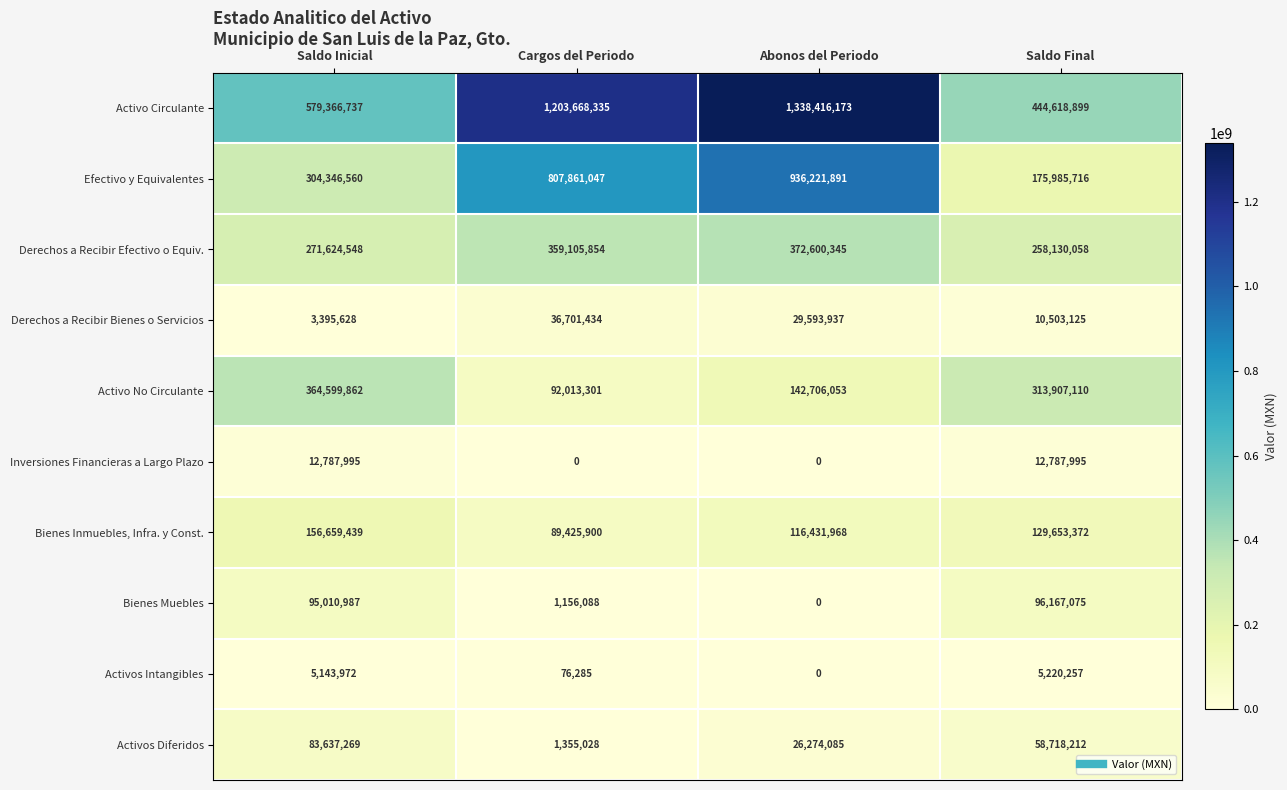

What is the sum of all Derechos a Recibir Efectivo o Equiv. values?

1261460805